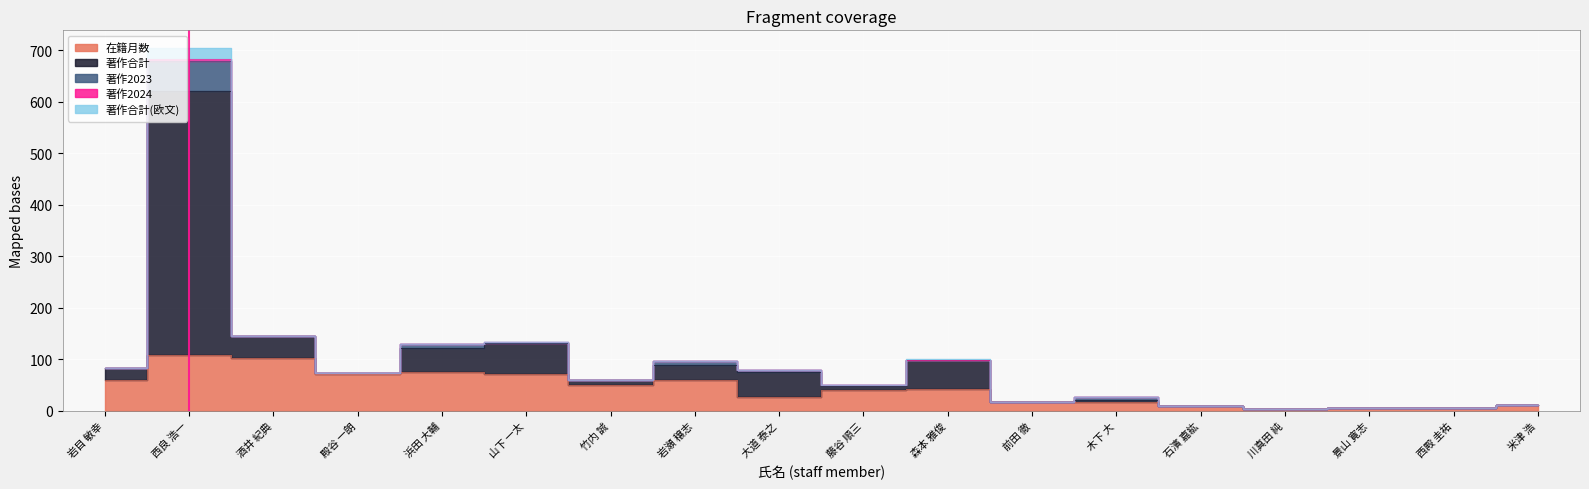

True or false: 著作合計 and 著作2024 cross at least once.

False